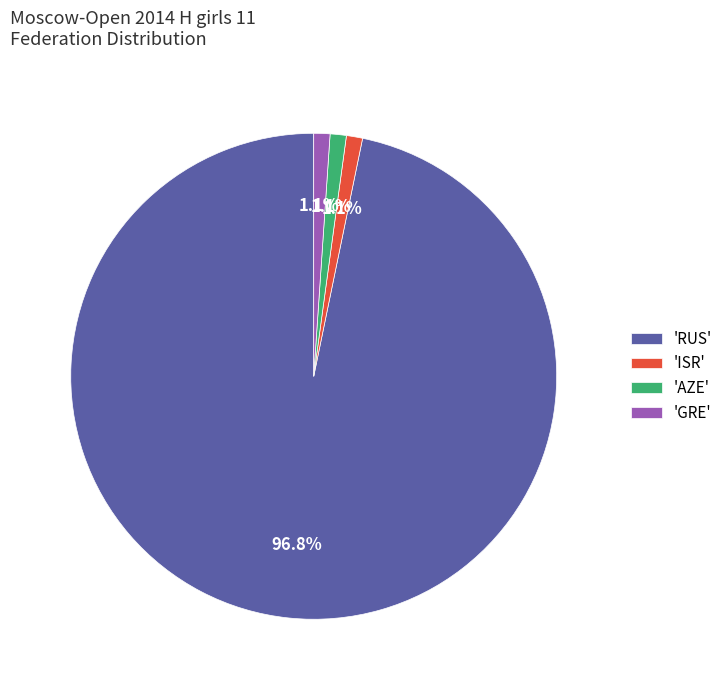

Combined, do 'AZE' and 'RUS' account for over 50%?

Yes